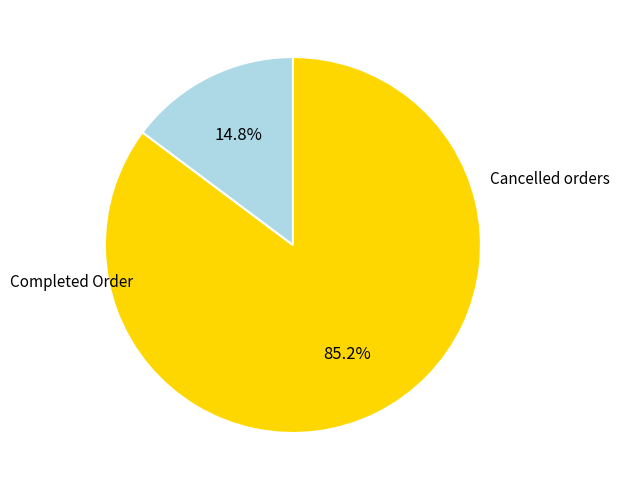

Does any single category account for the majority?

Yes